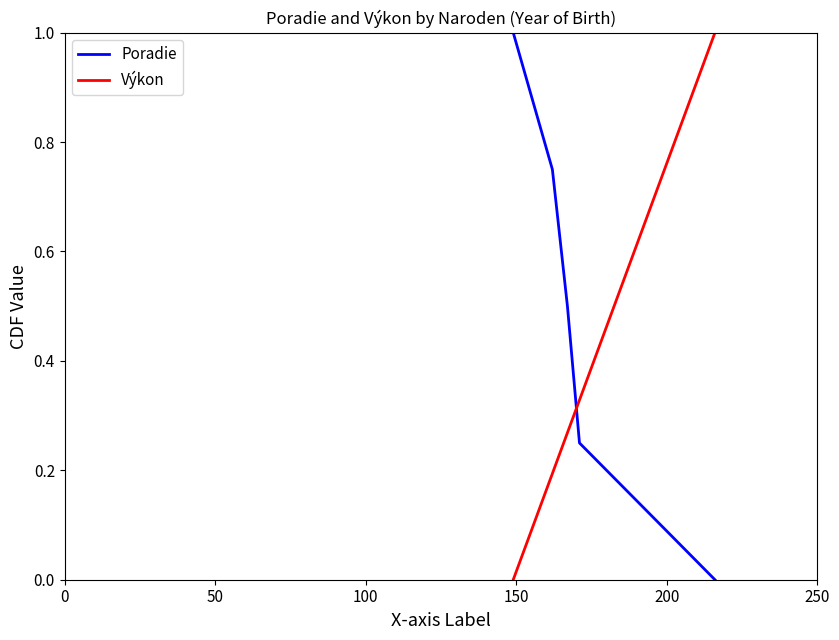

Which series has the largest total across all categories?

Poradie